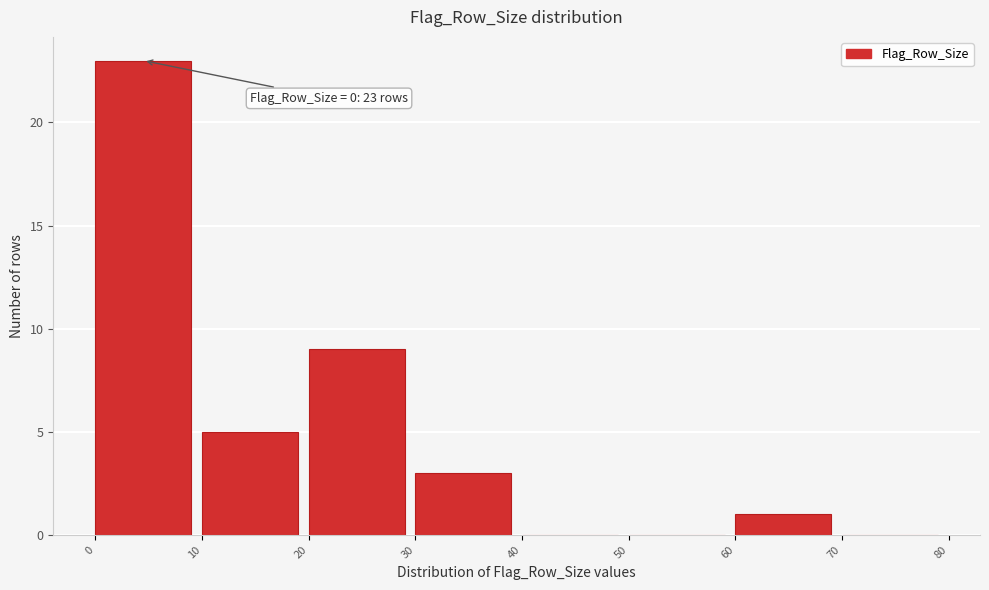

Which range on the x-axis has the tallest bar?

0 to 10